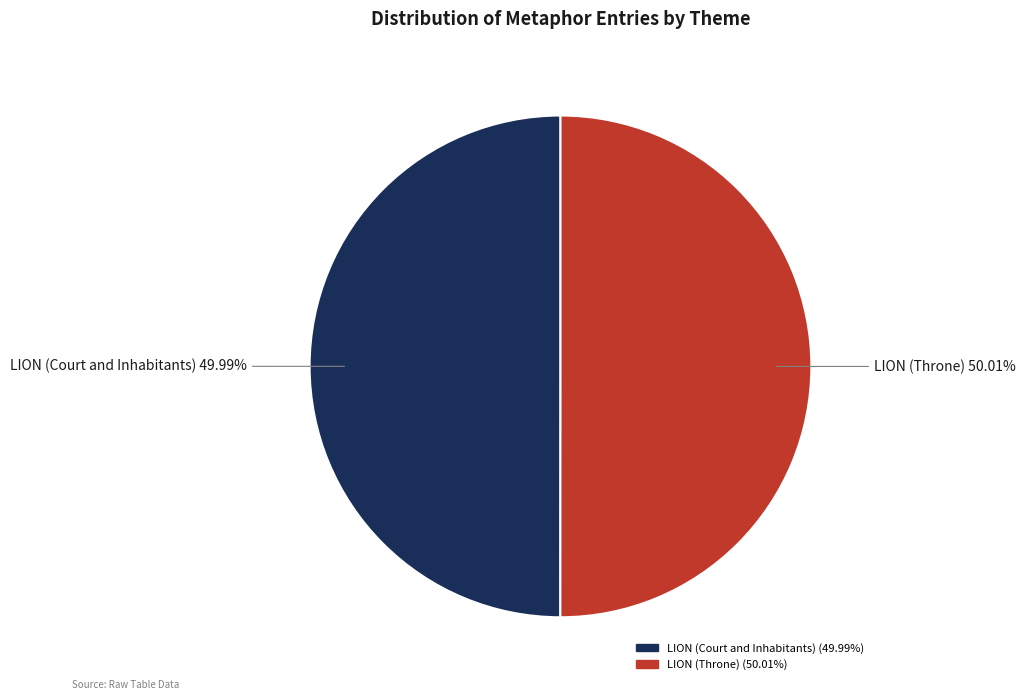

Does any single category account for the majority?

Yes